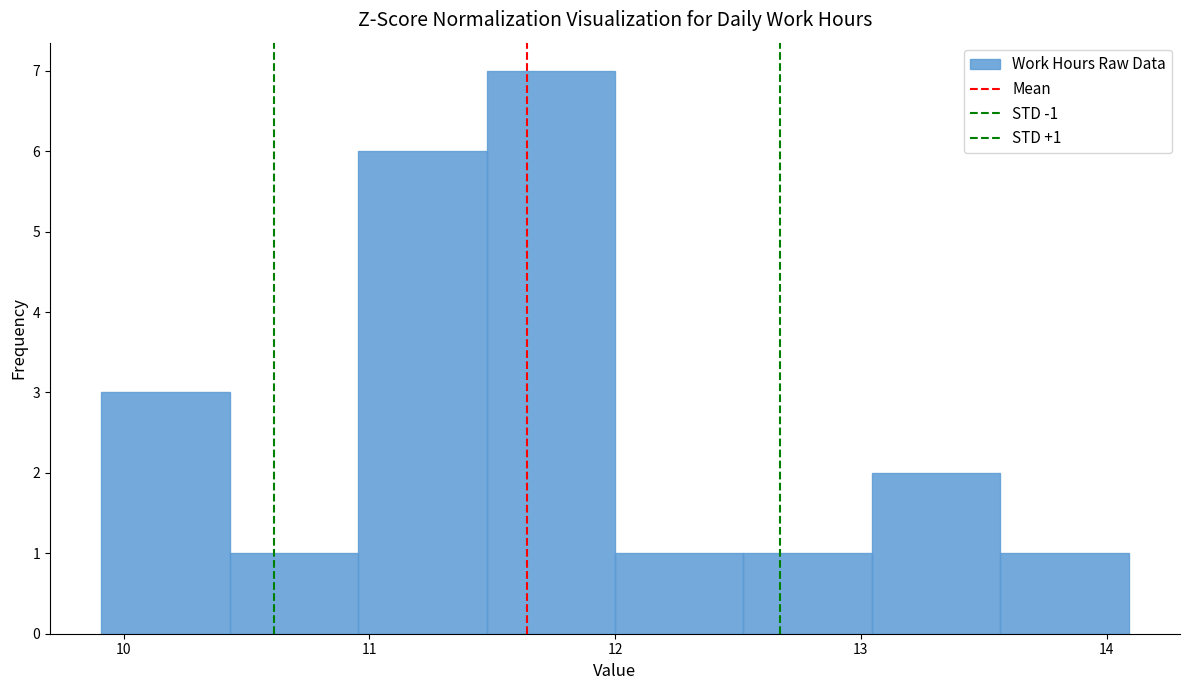

Which range on the x-axis has the tallest bar?

11.5 to 12.0